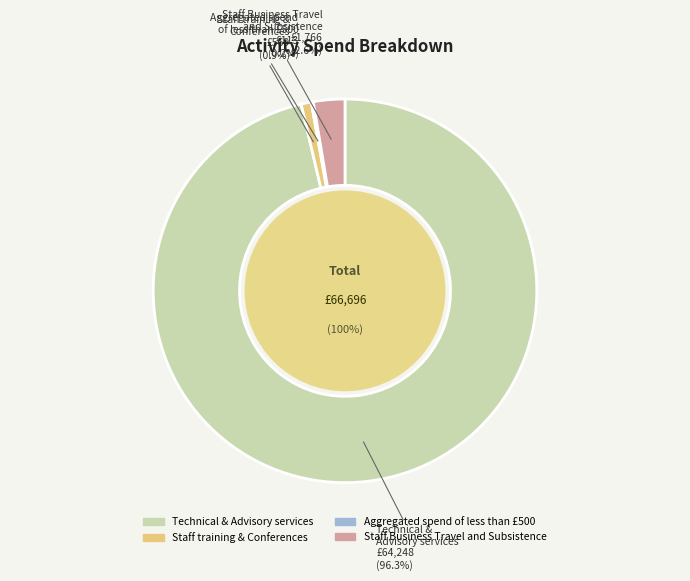

How many segments does this pie chart have?

4